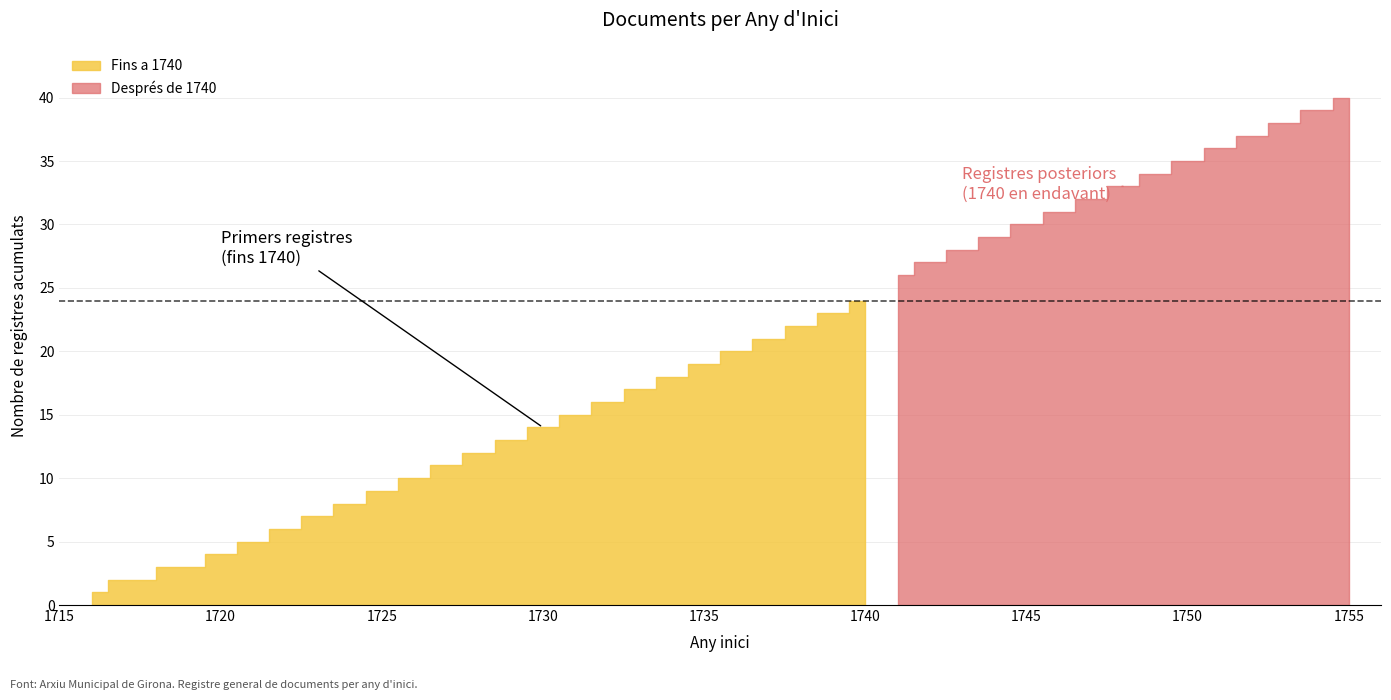

Which has a higher value, 1752 or 1721?

1752